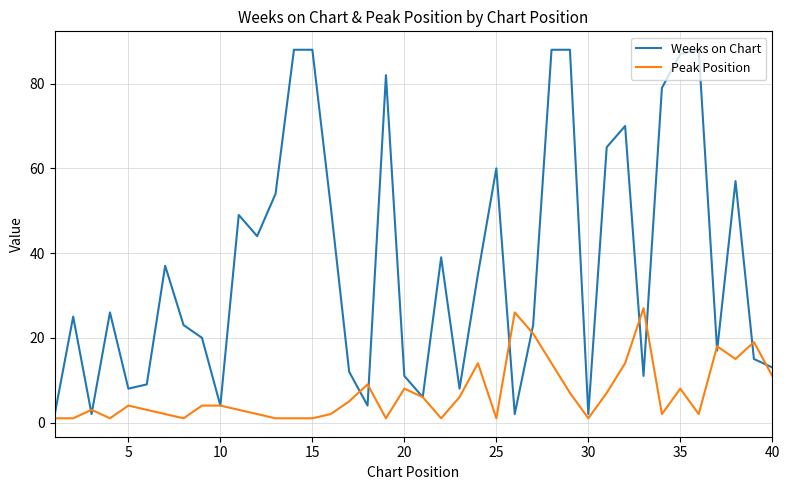

What is the maximum value for Peak Position?

27